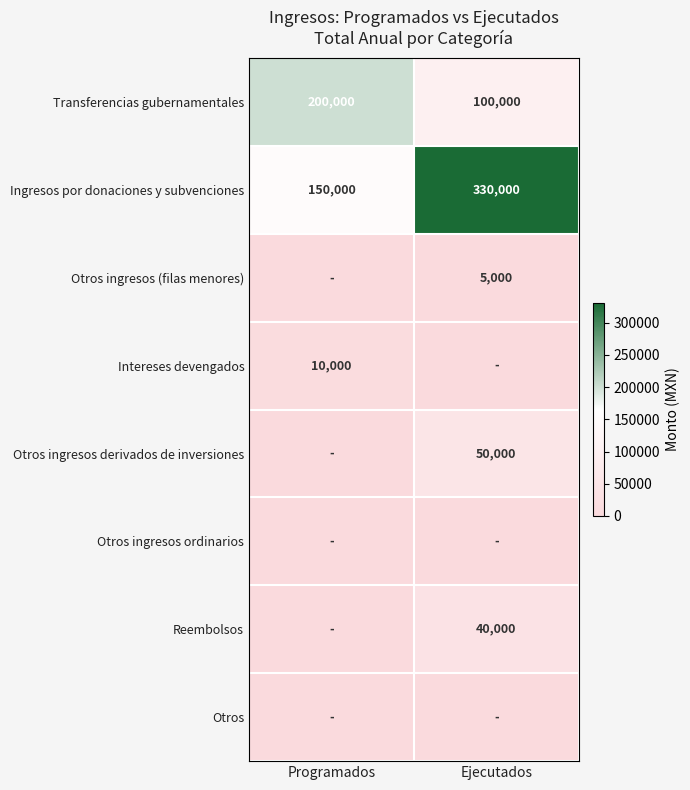

The value of Otros ingresos derivados de inversiones at Ejecutados is 87571. True or false?

False